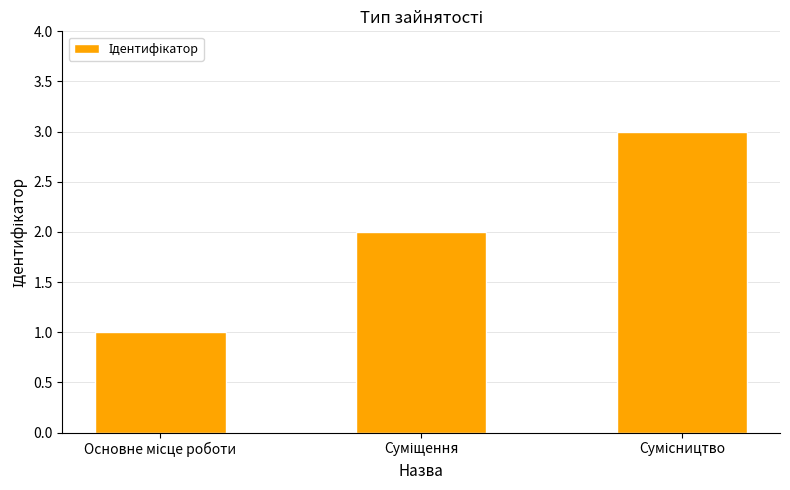

What is the minimum value shown in the chart?

1